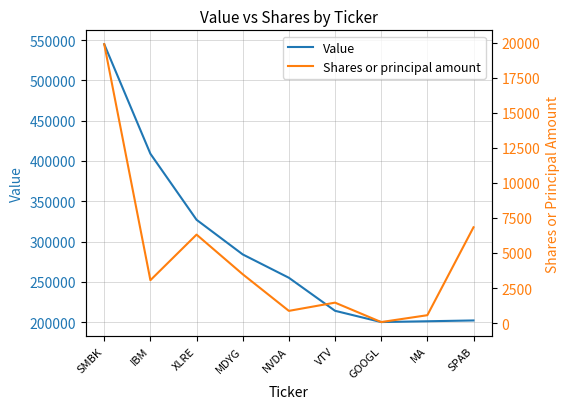

What is the difference between the maximum and second lowest values in the Value series?

344000